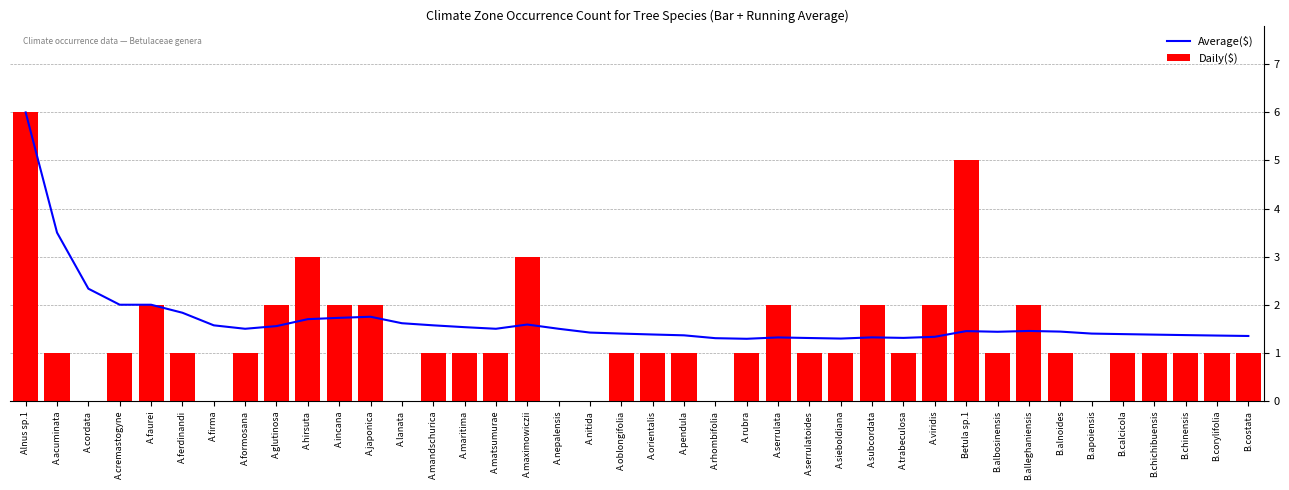

Rank the categories by Average($) value from highest to lowest.

Alnus sp.1, A.acuminata, A.cordata, A.cremastogyne, A.faurei, A.ferdinandi, A.japonica, A.incana, A.hirsuta, A.lanata, A.maximowiczii, A.firma, A.mandschurica, A.glutinosa, A.maritima, A.formosana, A.matsumurae, A.nepalensis, B.alleghaniensis, Betula sp.1, B.alnoides, B.albosinensis, A.nitida, A.oblongifolia, B.apoiensis, B.calcicola, A.orientalis, B.chichibuensis, B.chinensis, A.pendula, B.corylifolia, B.costata, A.viridis, A.subcordata, A.serrulata, A.trabeculosa, A.serrulatoides, A.rhombifolia, A.sieboldiana, A.rubra